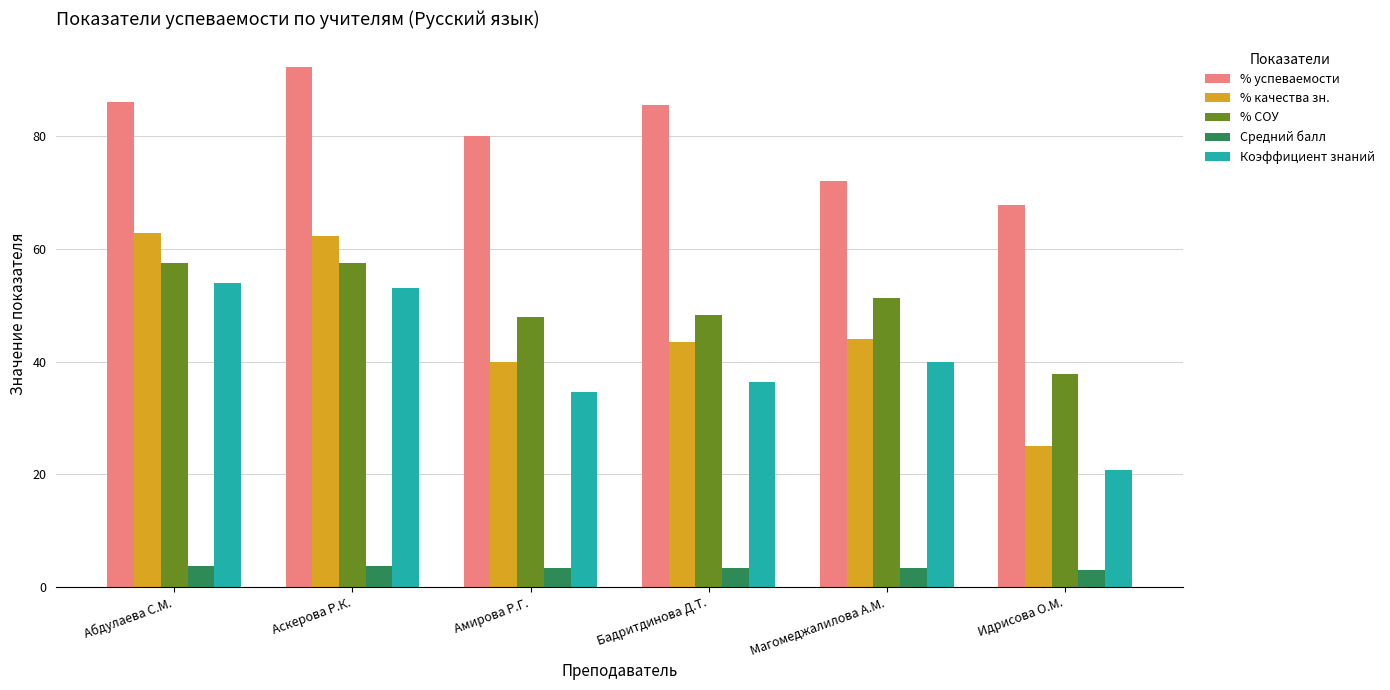

At which category is the sum across all series the highest?

Аскерова Р.К.